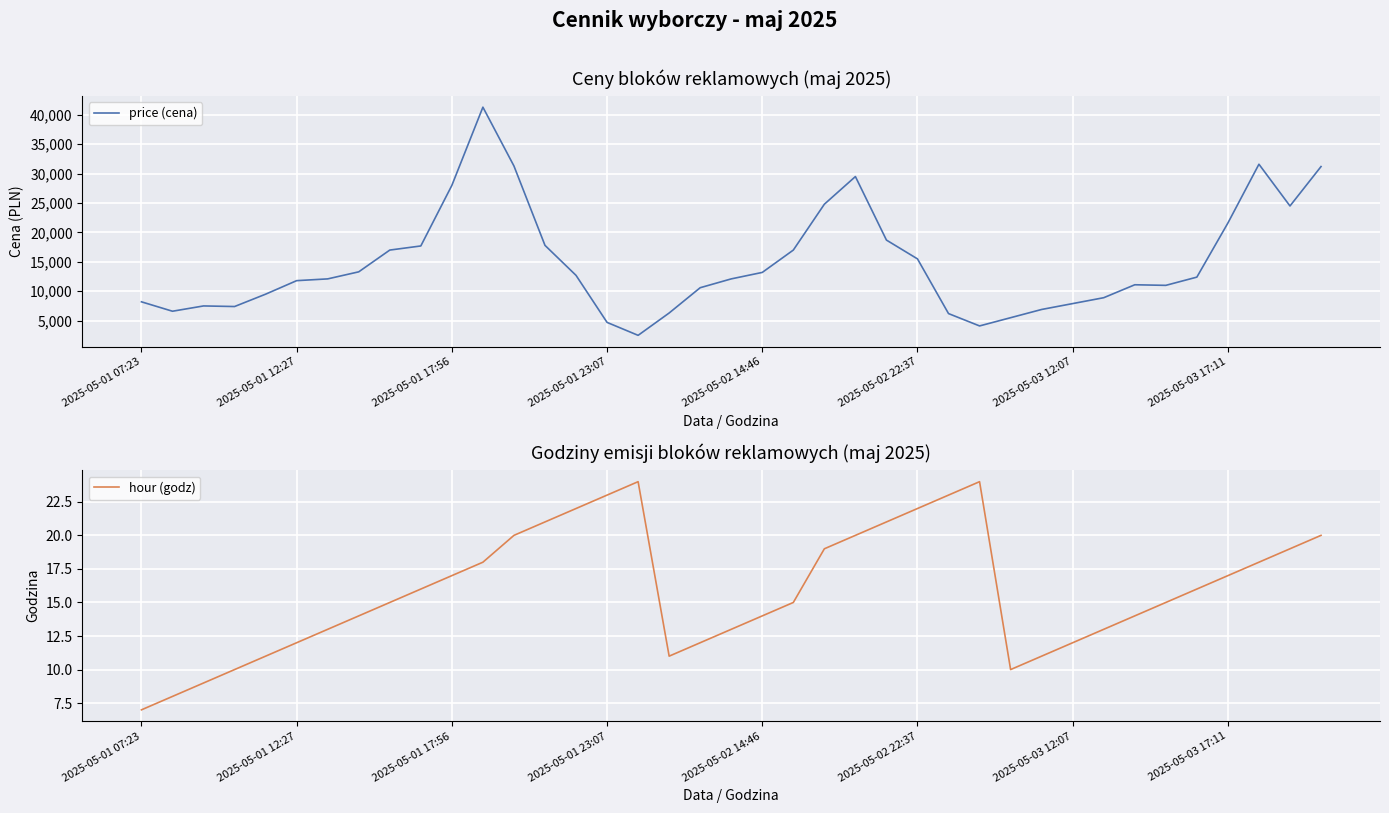

Where is hour (godz) nearest to the value 15?

8